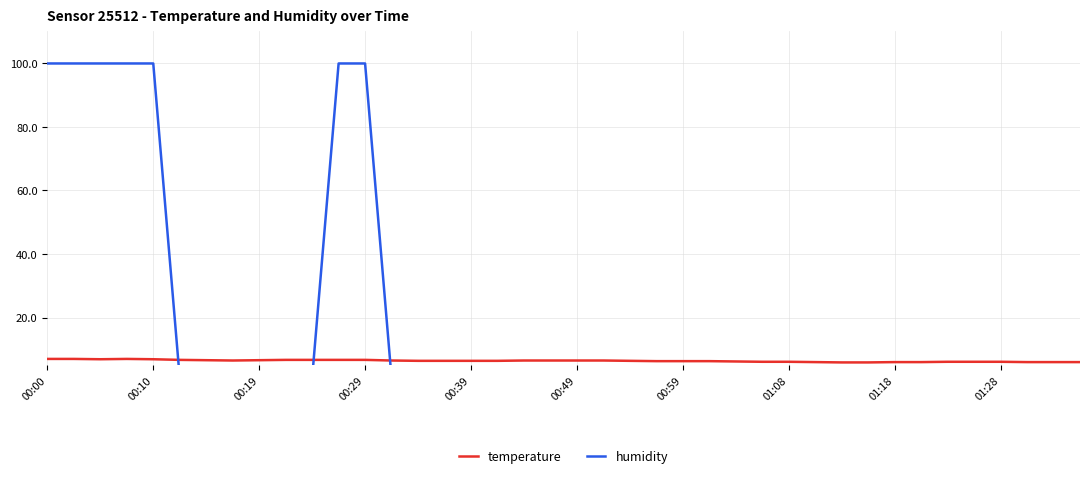

The temperature series shows 6.5 at 00:49. True or false?

True